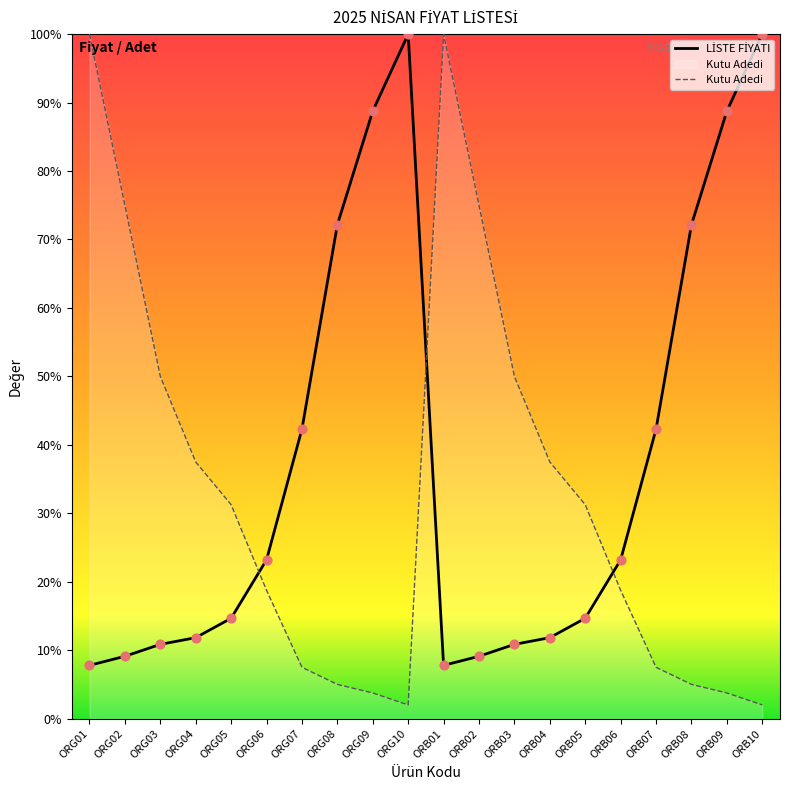

At how many categories does at least one series exceed 14?

20